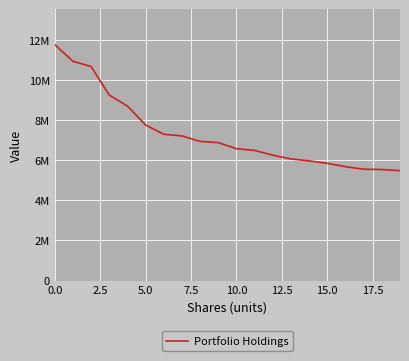

What is the value of the 15th point from the left?

5967000